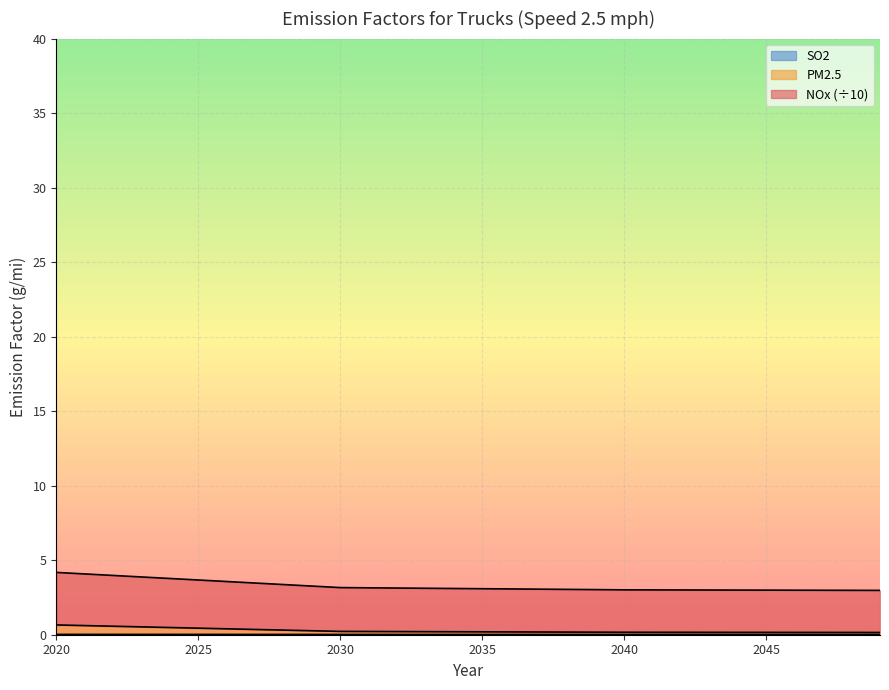

How many lines are shown in the chart?

3